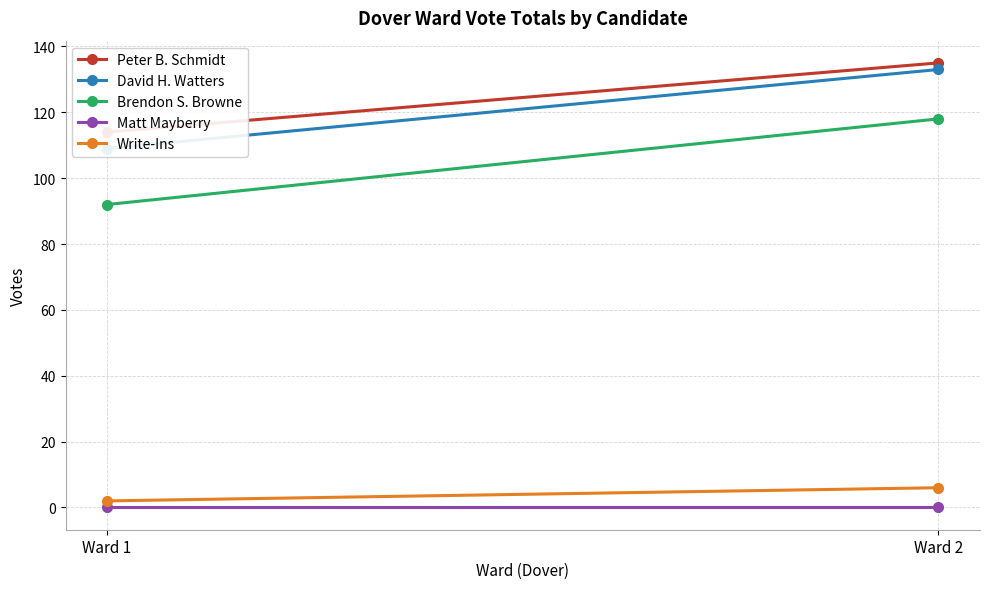

What is the value of the David H. Watters point at the 2nd from the left?

133